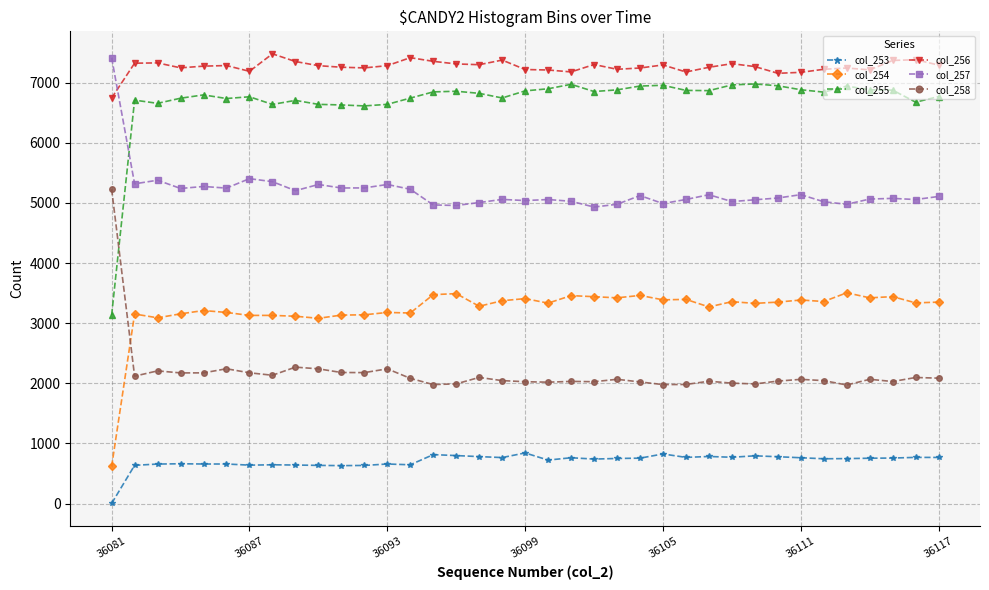

At how many categories does at least one series exceed 941?

37